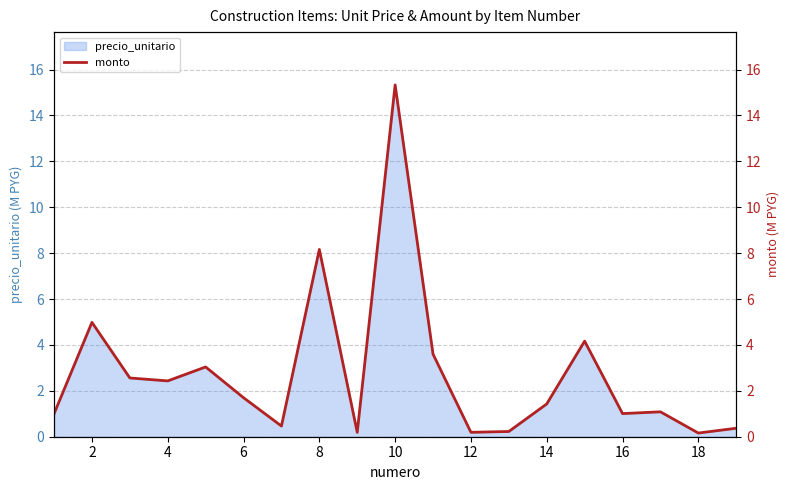

At which label is precio_unitario closest to 7?

8